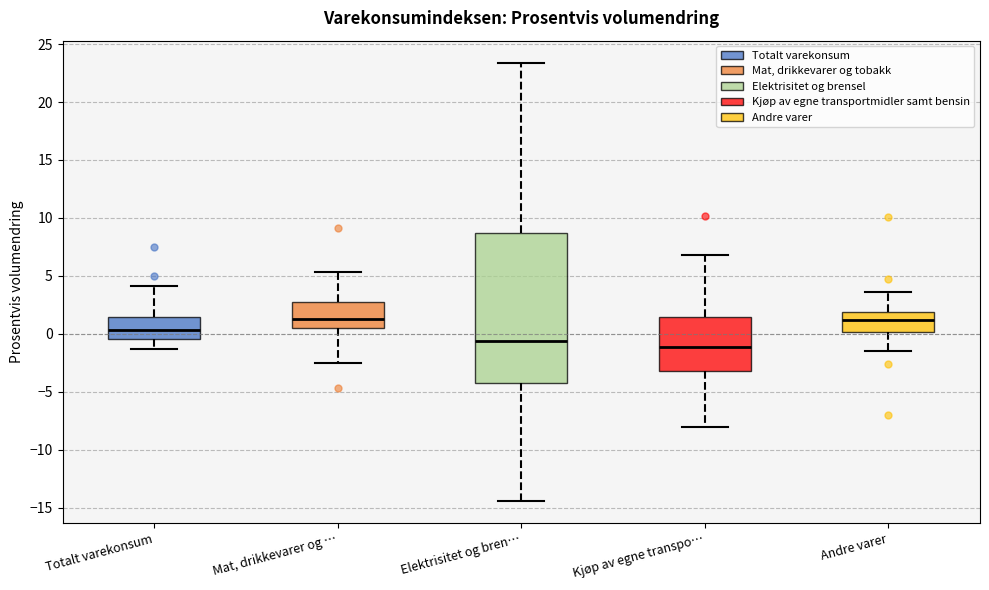

Reading left to right, transcribe this box plot: for each box, give where its median line is, the range the box spans, and where its two whiskers end, as read against the y-axis. The values are not printed on the chart, so give them approximately, as read against the axis.

Totalt varekonsum: median 0.5, box -0.5 to 1.5, whiskers -1.5 to 4.0
Mat, drikkevarer og …: median 1.5, box 0.5 to 2.5, whiskers -2.5 to 5.5
Elektrisitet og bren…: median -0.5, box -4.0 to 8.5, whiskers -14.5 to 23.5
Kjøp av egne transpo…: median -1.0, box -3.0 to 1.5, whiskers -8.0 to 7.0
Andre varer: median 1.0, box 0.0 to 2.0, whiskers -1.5 to 3.5